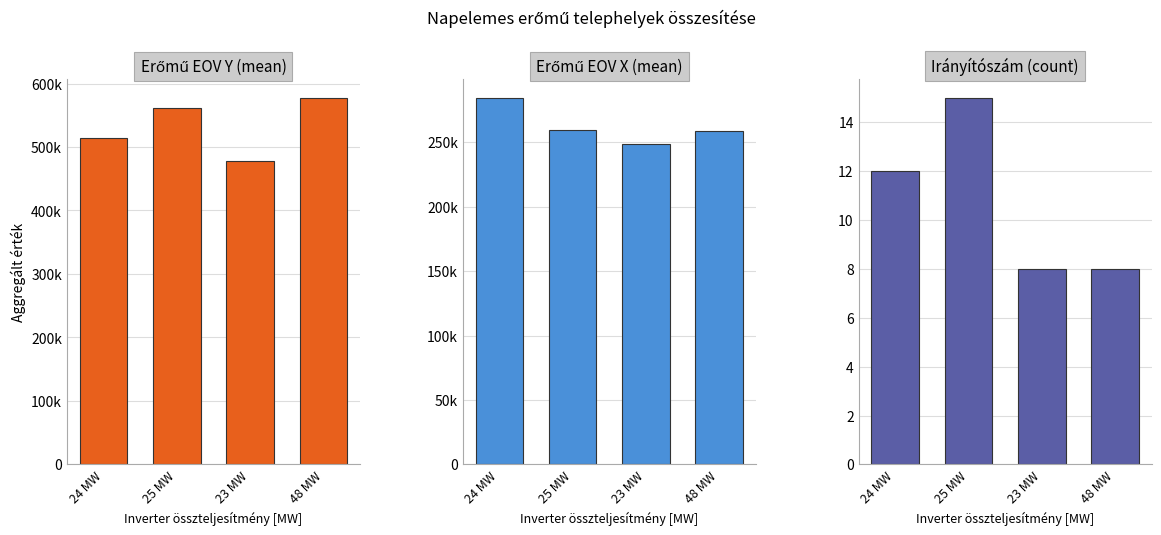

What is the difference between the second highest and minimum values in the Irányítószám (count) series?

4